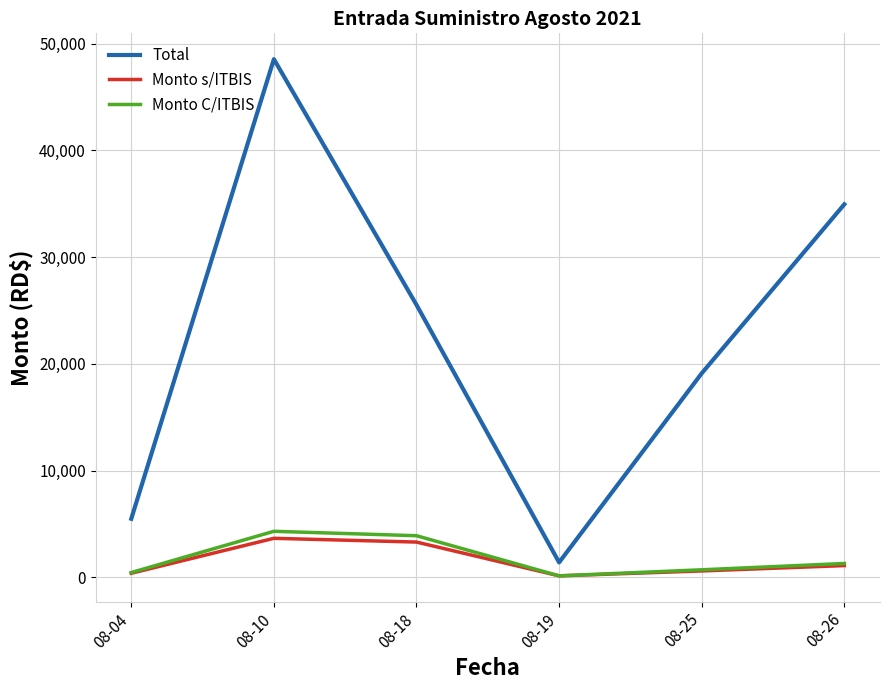

How many lines are shown in the chart?

3